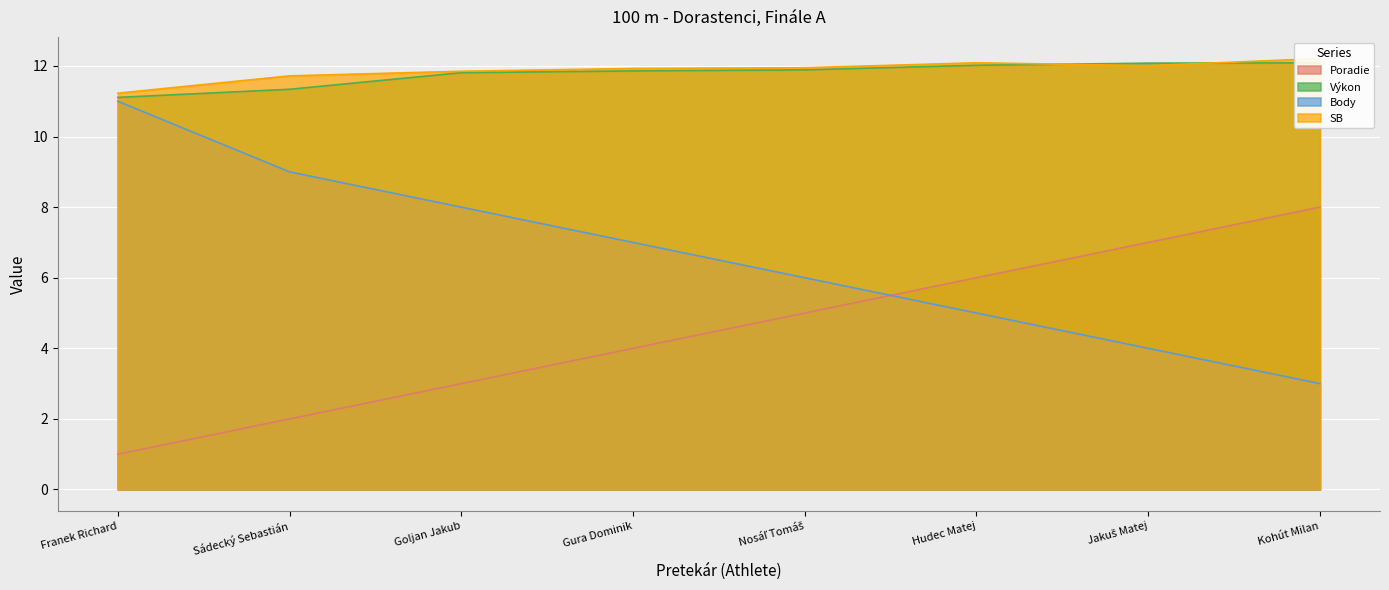

True or false: SB has a value of 12.1 at Hudec Matej.

True